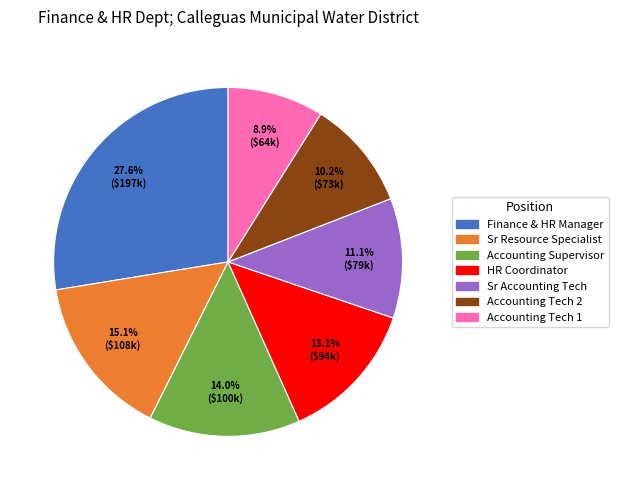

Is there a majority slice in this chart?

No